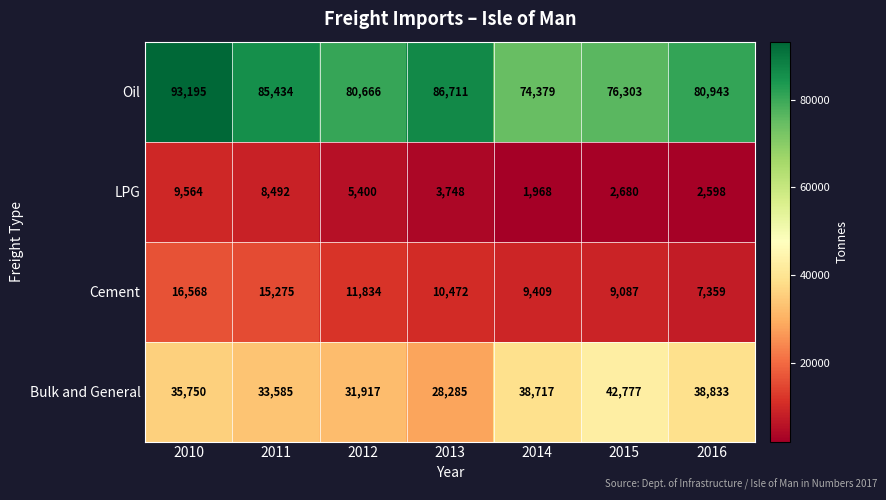

Rank the series at 2012 from highest to lowest value.

Oil, Bulk and General, Cement, LPG